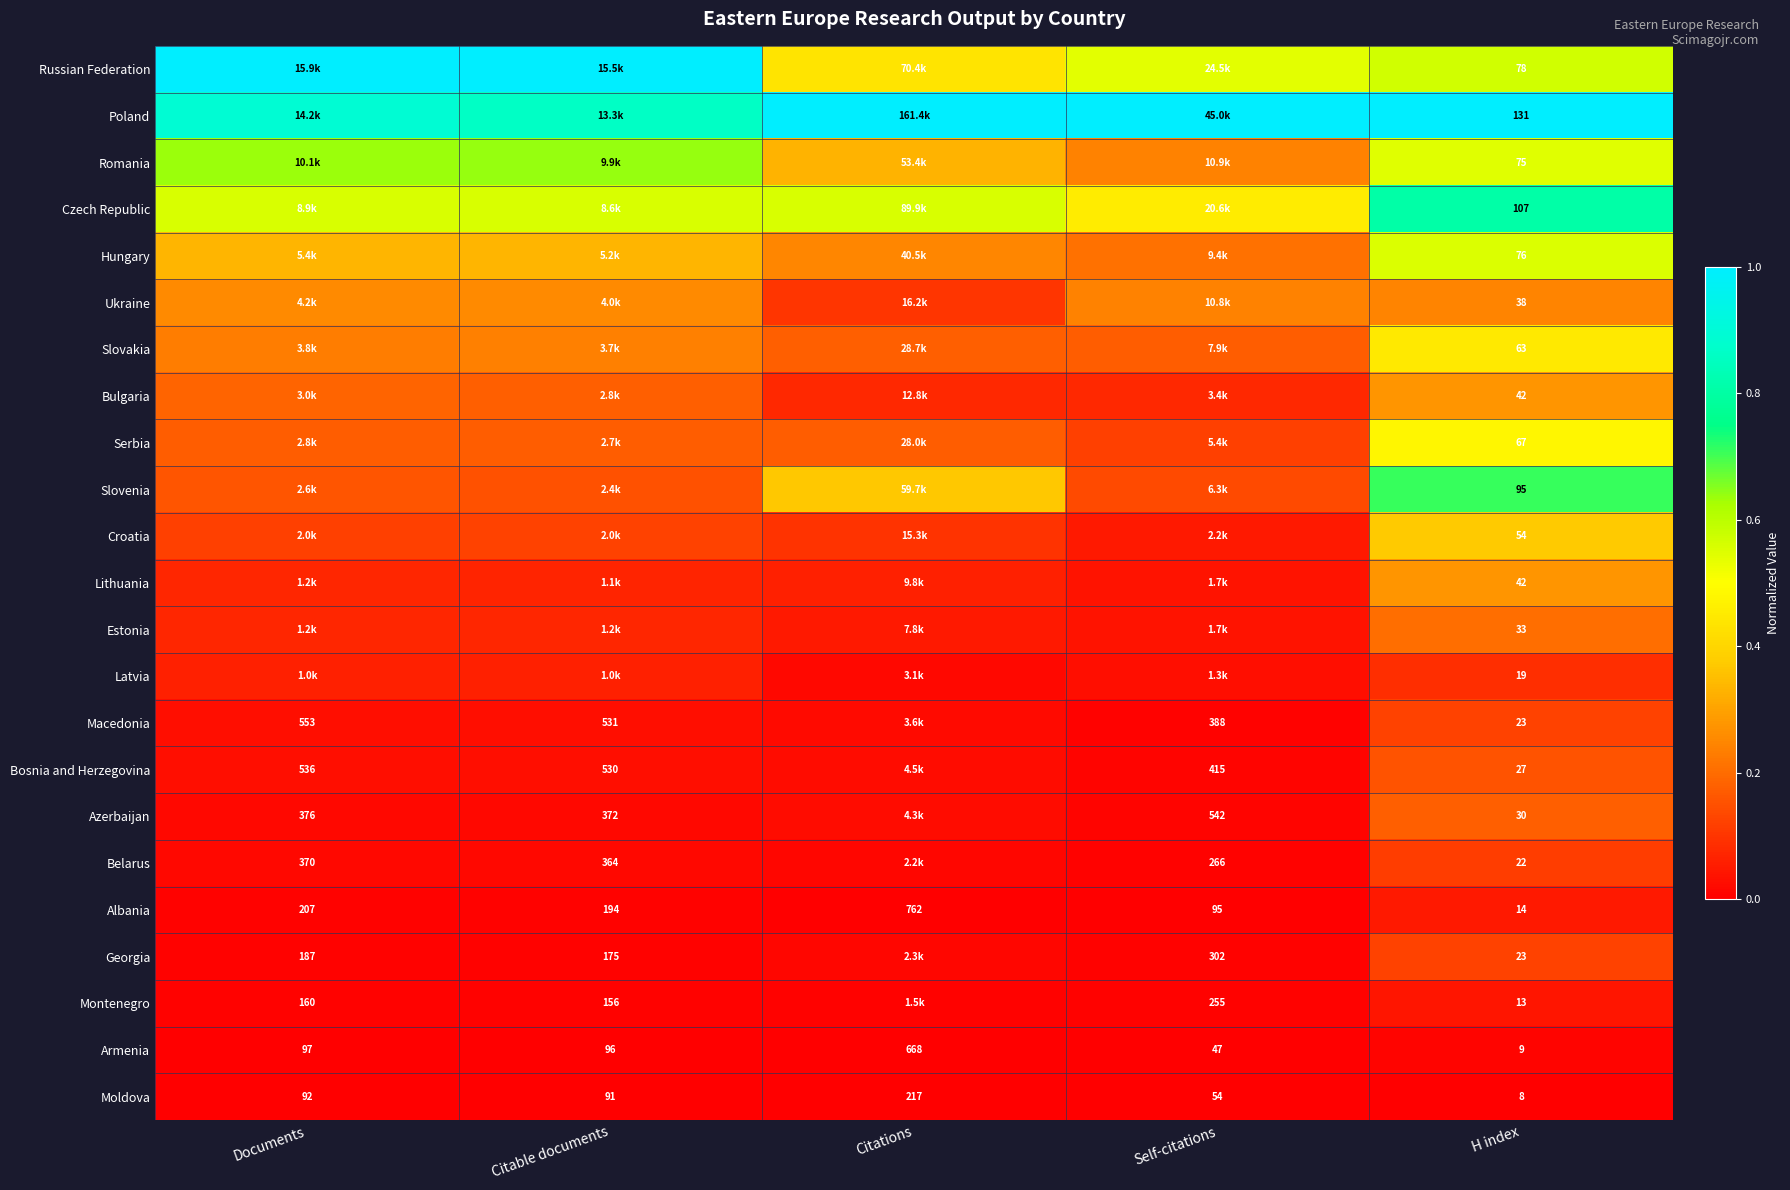

Which category has the lowest value in the Moldova series?

H index